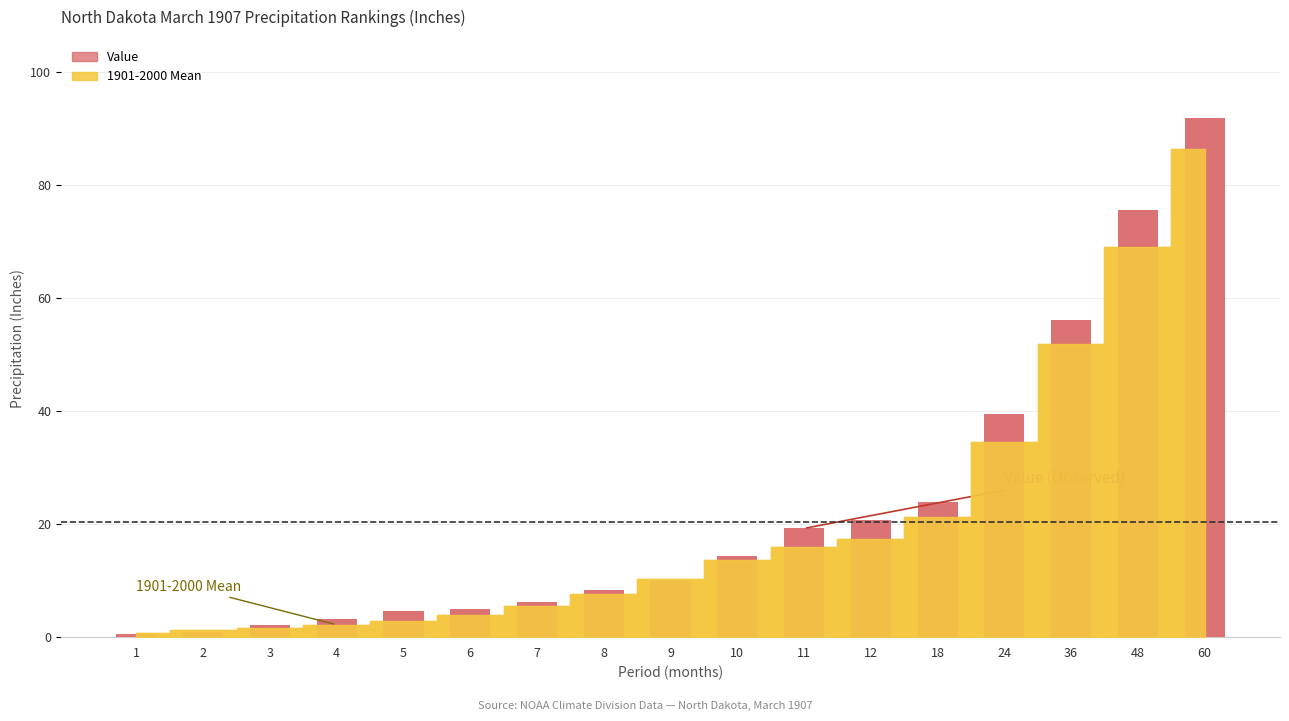

The chart shows a value of 5.1 at 6. True or false?

True